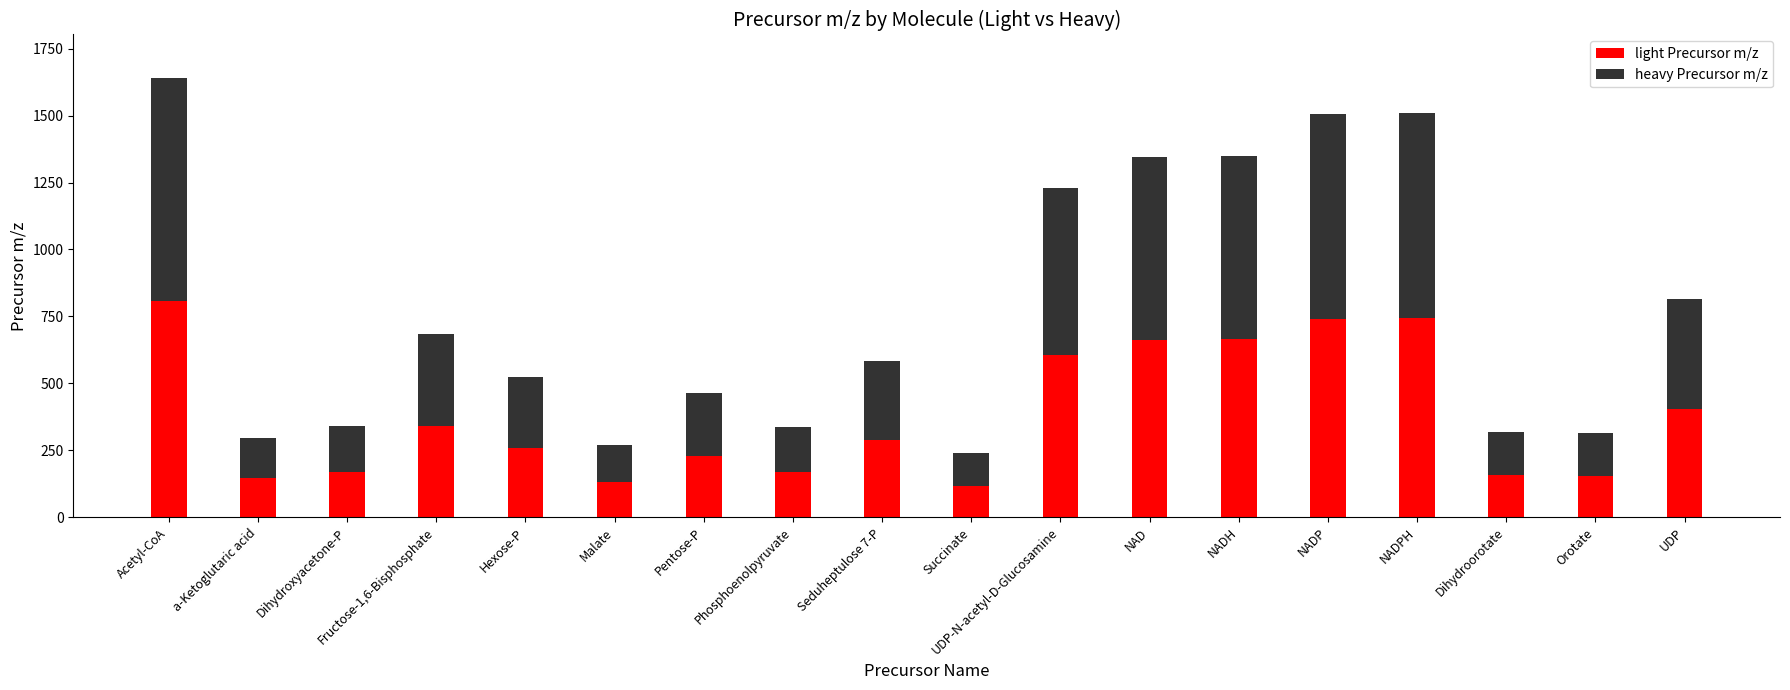

True or false: light Precursor m/z has a value of 1138 at NADPH.

False